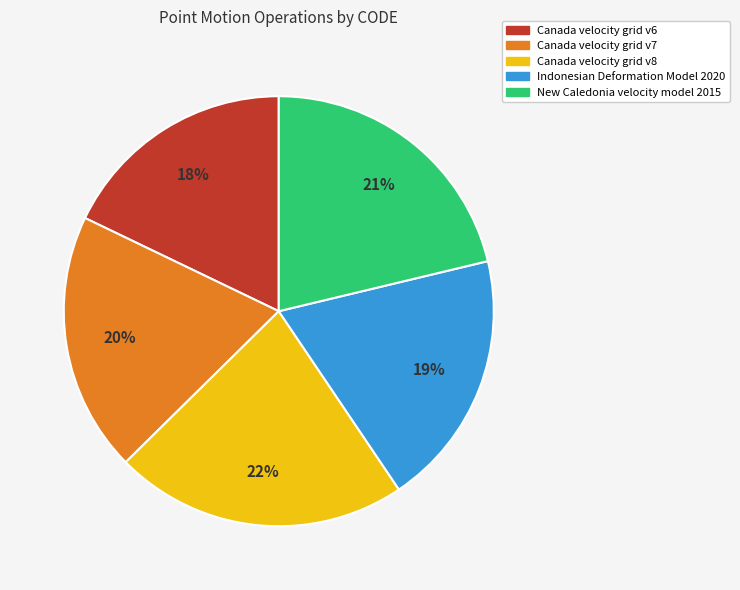

To the nearest percent, what is the combined percentage of Canada velocity grid v6 and Indonesian Deformation Model 2020?

37%